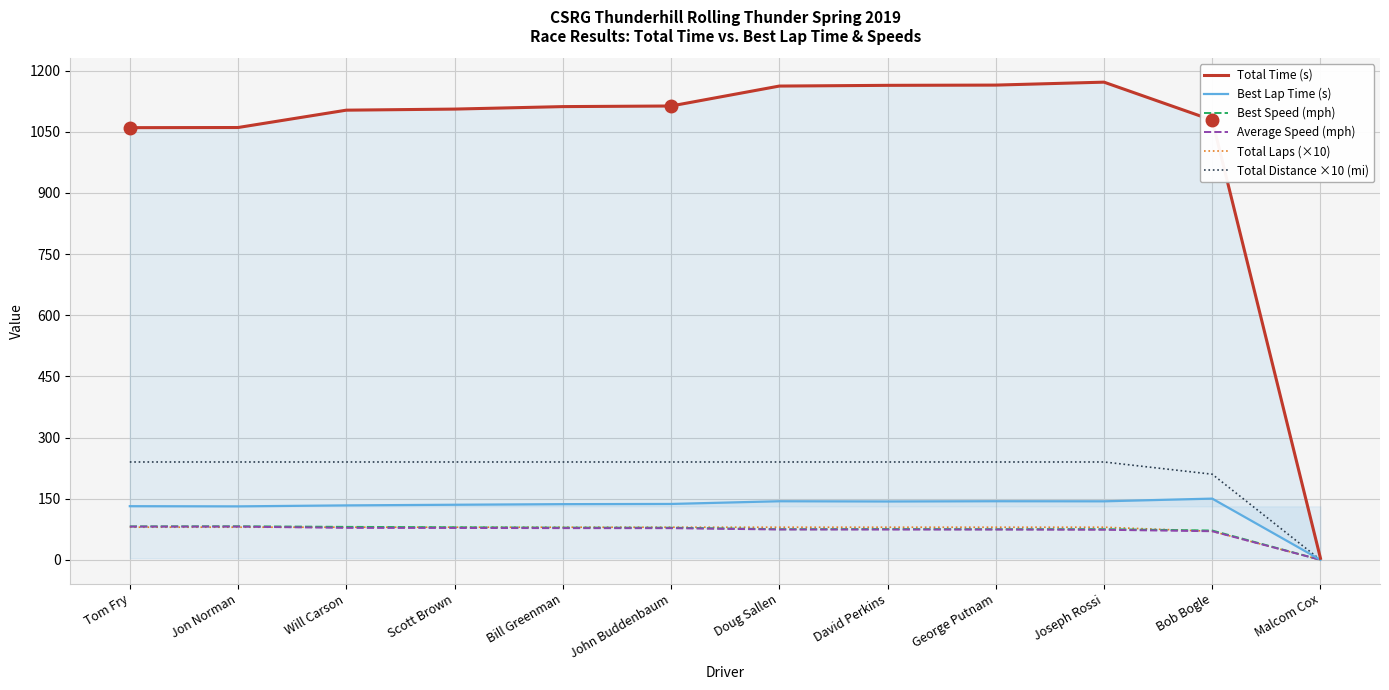

What is the spread (max minus min) of values at Bob Bogle?

1008.4